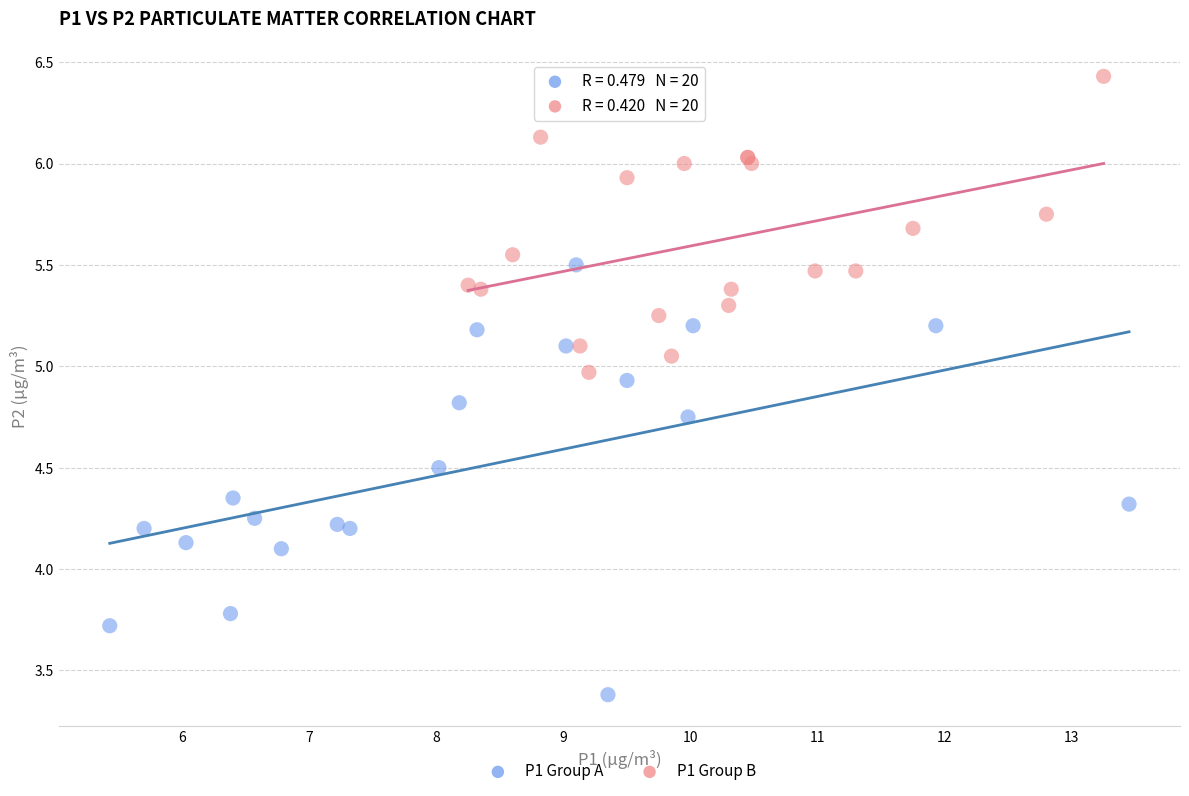

Which series has the widest spread of Y values?

P1 Group A